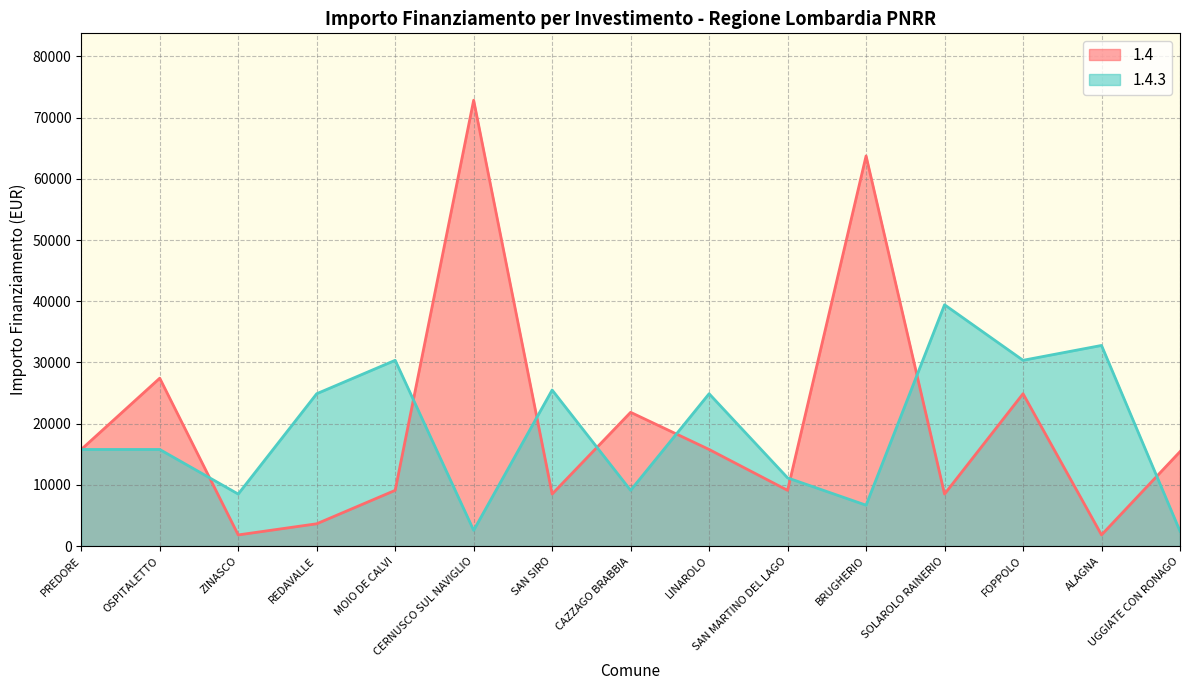

Where do 1.4 and 1.4.3 first cross each other?

OSPITALETTO and ZINASCO